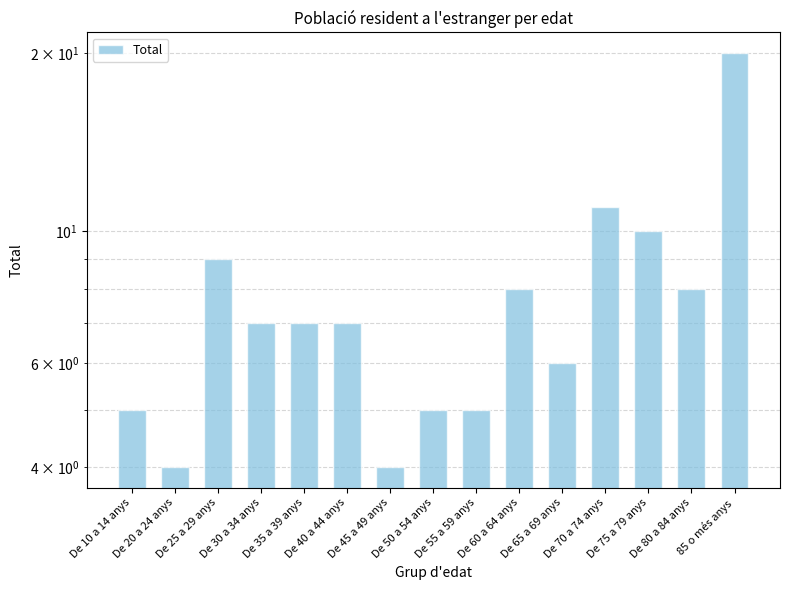

What is the difference between the second highest and minimum values?

7